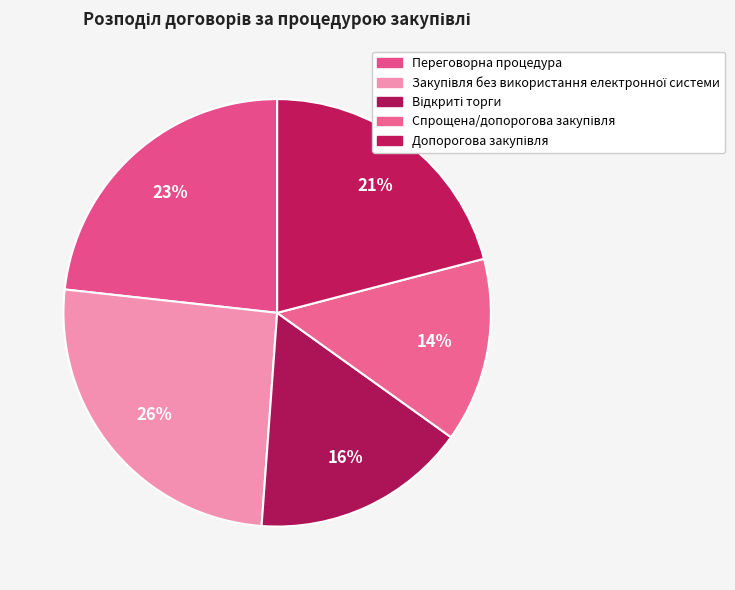

The Відкриті торги slice represents 9% of the pie. True or false?

False